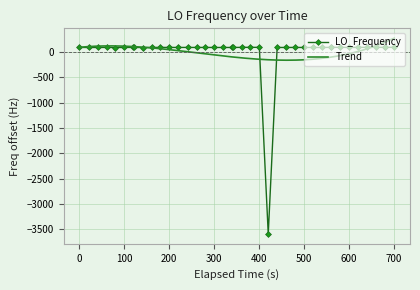

What is the value of the LO_Frequency point at the 27th from the left?

91.9